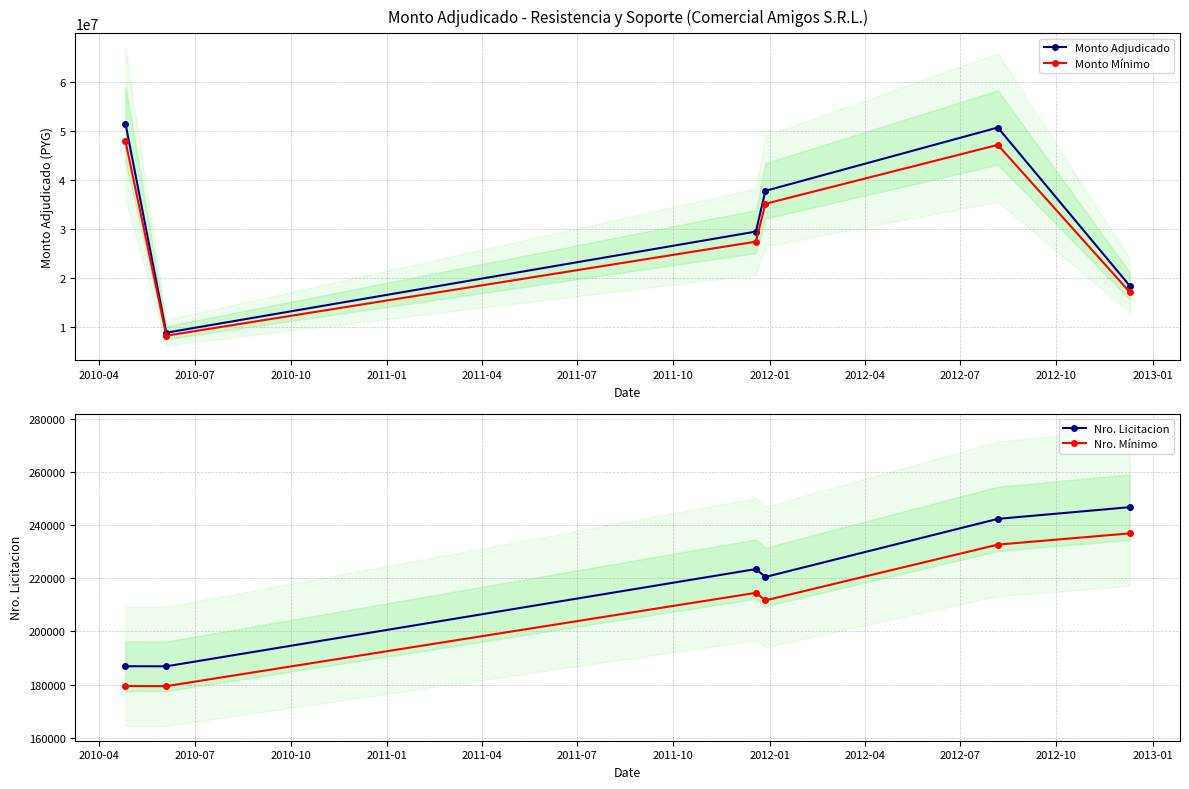

How many values in the Monto Adjudicado series are below 37753600?

3